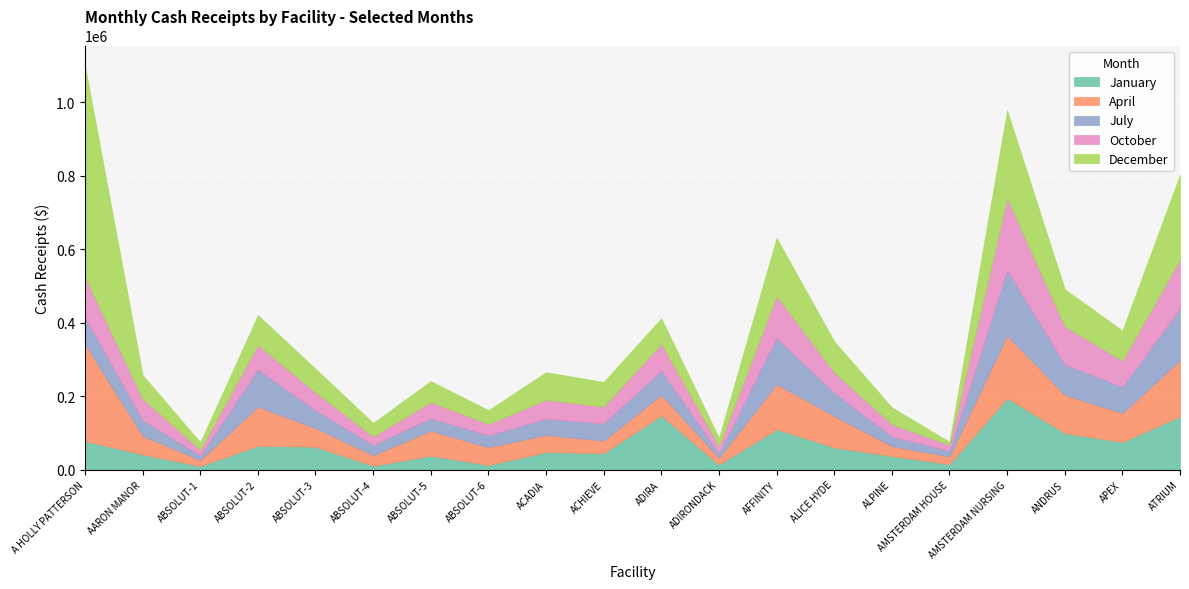

The value of April at AFFINITY is 122643. True or false?

True